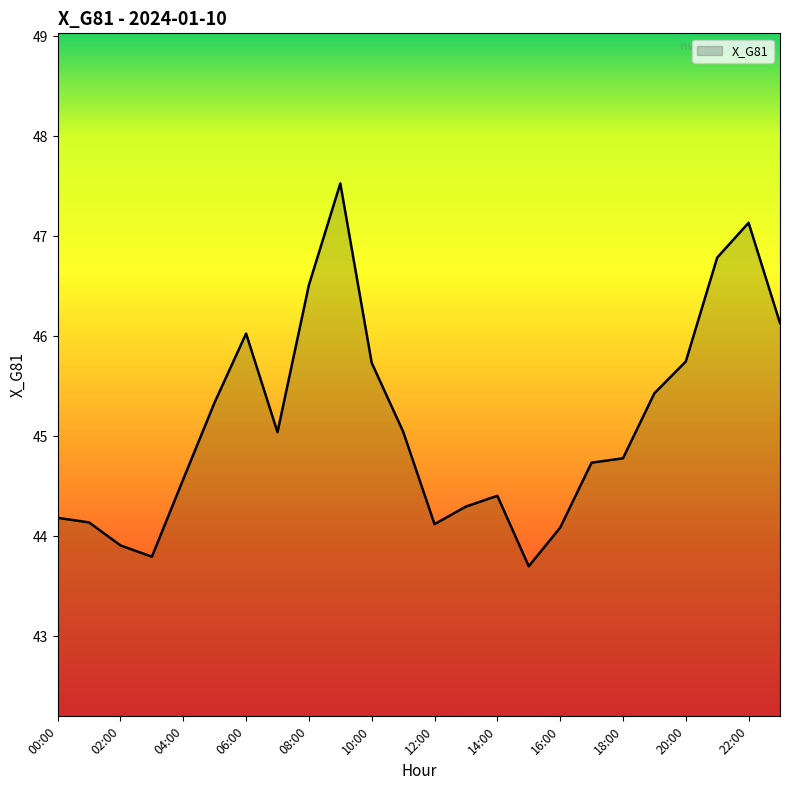

What is the greatest value displayed?

47.5